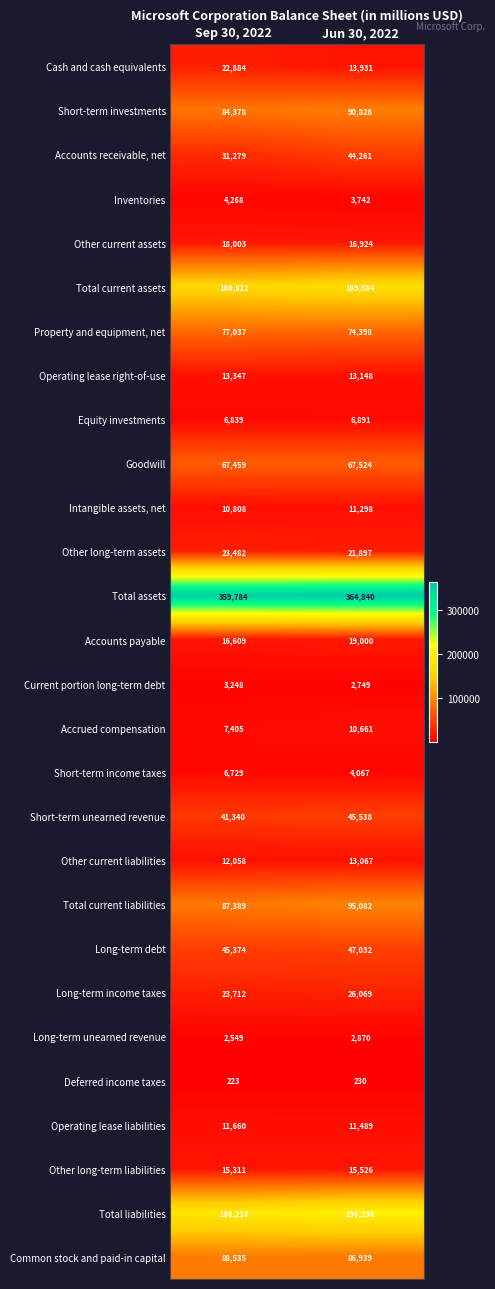

What is the sum of the Accounts receivable, net values at Sep 30, 2022 and Jun 30, 2022?

75540